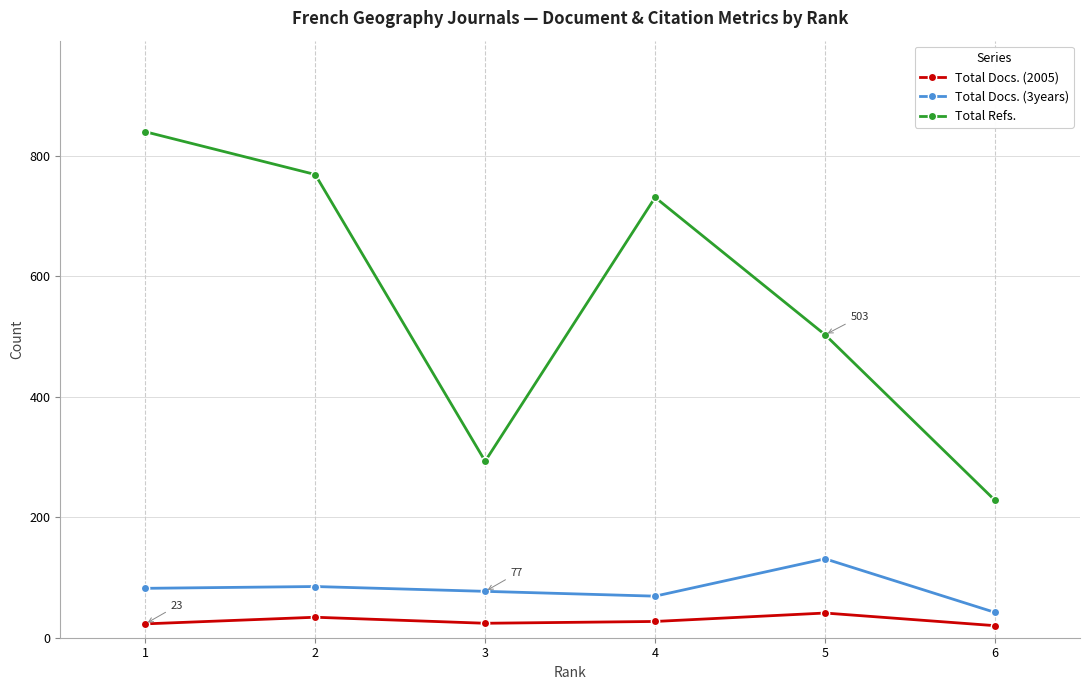

Where is the first local minimum for Total Docs. (3years)?

4